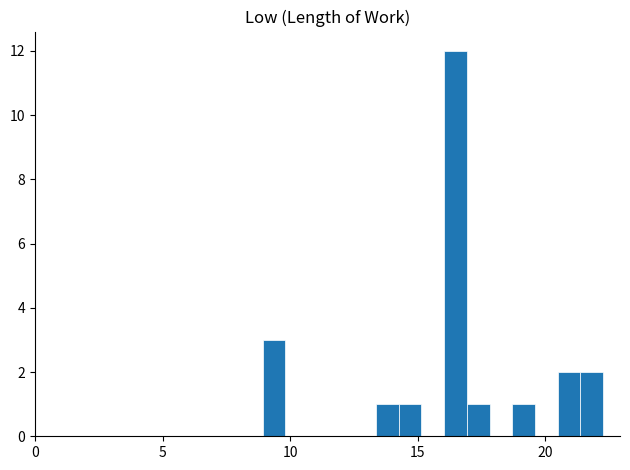

Around what value on the x-axis is the tallest bar? Give the approximate position of its centre, as read against the axis.

16.5